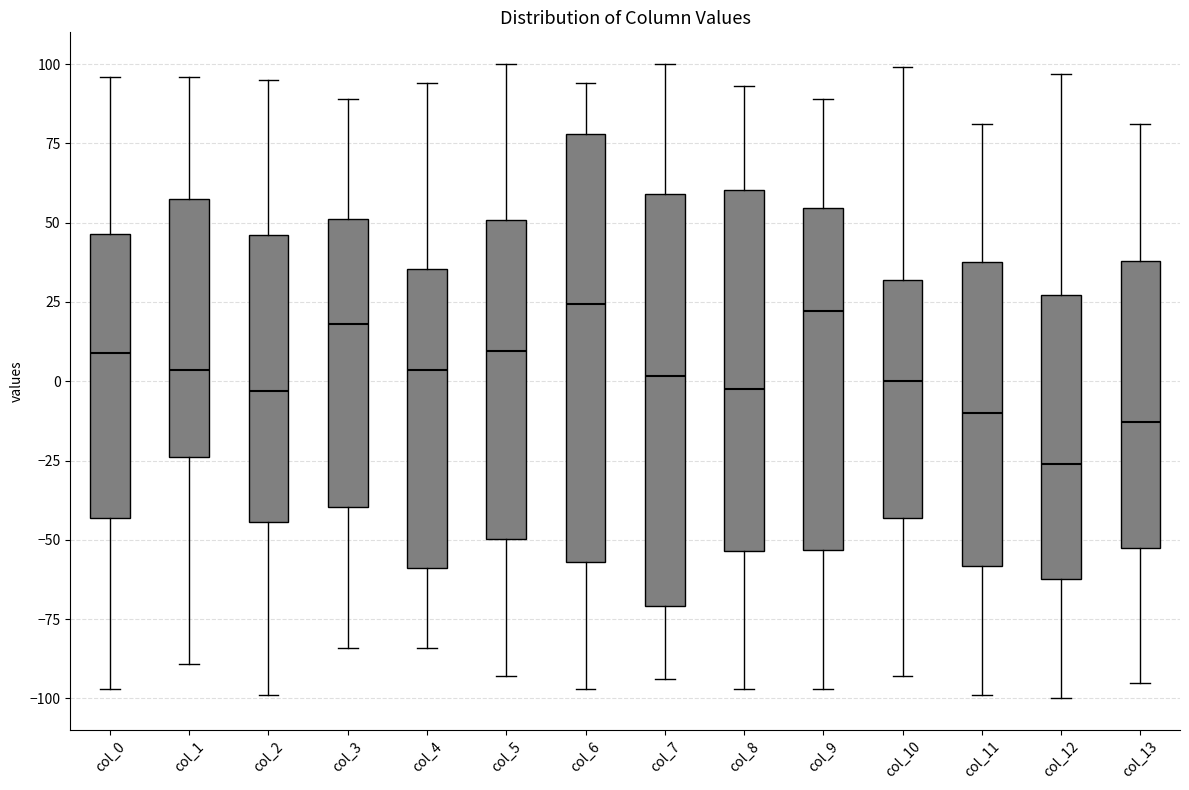

Reading left to right, read every box against the y-axis: the position of its median line, the range the box covers, and the ends of its whiskers. The values are not printed on the chart, so give them approximately, as read against the axis.

col_0: median 10, box -45 to 45, whiskers -95 to 95
col_1: median 5, box -25 to 60, whiskers -90 to 95
col_2: median -5, box -45 to 45, whiskers -100 to 95
col_3: median 20, box -40 to 50, whiskers -85 to 90
col_4: median 5, box -60 to 35, whiskers -85 to 95
col_5: median 10, box -50 to 50, whiskers -95 to 100
col_6: median 25, box -55 to 80, whiskers -95 to 95
col_7: median 0, box -70 to 60, whiskers -95 to 100
col_8: median 0, box -55 to 60, whiskers -95 to 95
col_9: median 20, box -55 to 55, whiskers -95 to 90
col_10: median 0, box -45 to 30, whiskers -95 to 100
col_11: median -10, box -60 to 40, whiskers -100 to 80
col_12: median -25, box -60 to 25, whiskers -100 to 95
col_13: median -15, box -50 to 40, whiskers -95 to 80